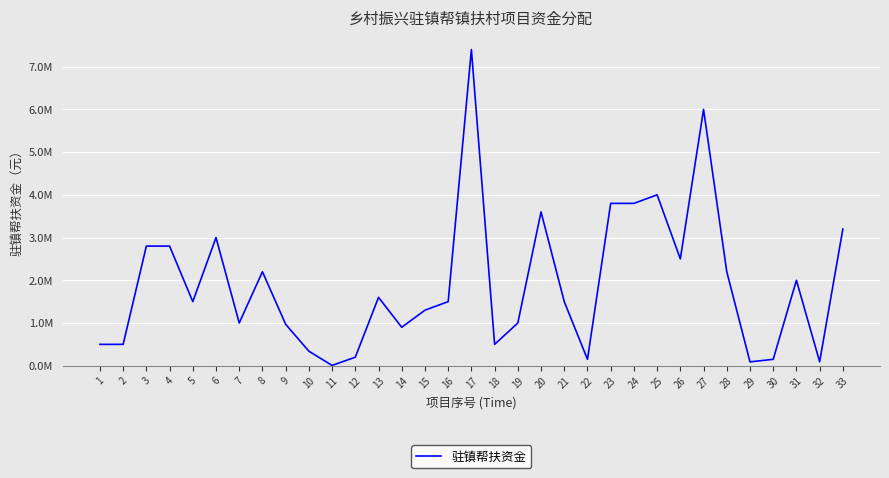

Rank the categories by value from highest to lowest.

17, 27, 25, 23, 24, 20, 33, 6, 3, 4, 26, 8, 28, 31, 13, 5, 16, 21, 15, 7, 19, 9, 14, 1, 2, 18, 10, 12, 22, 30, 32, 29, 11